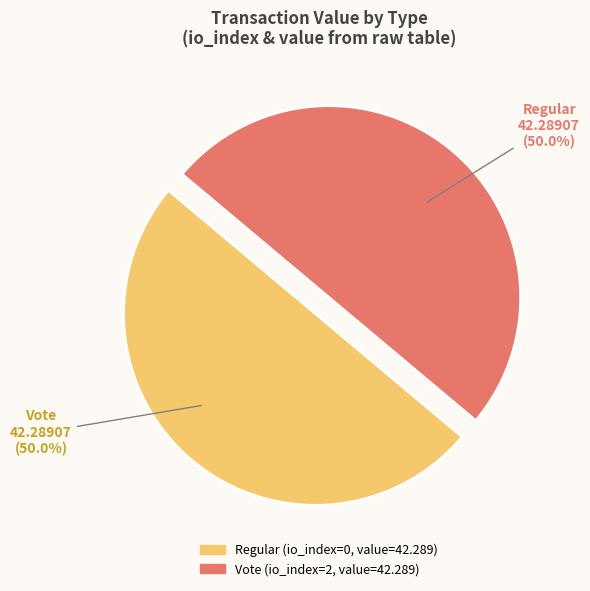

True or false: Regular accounts for 1% of the total.

False